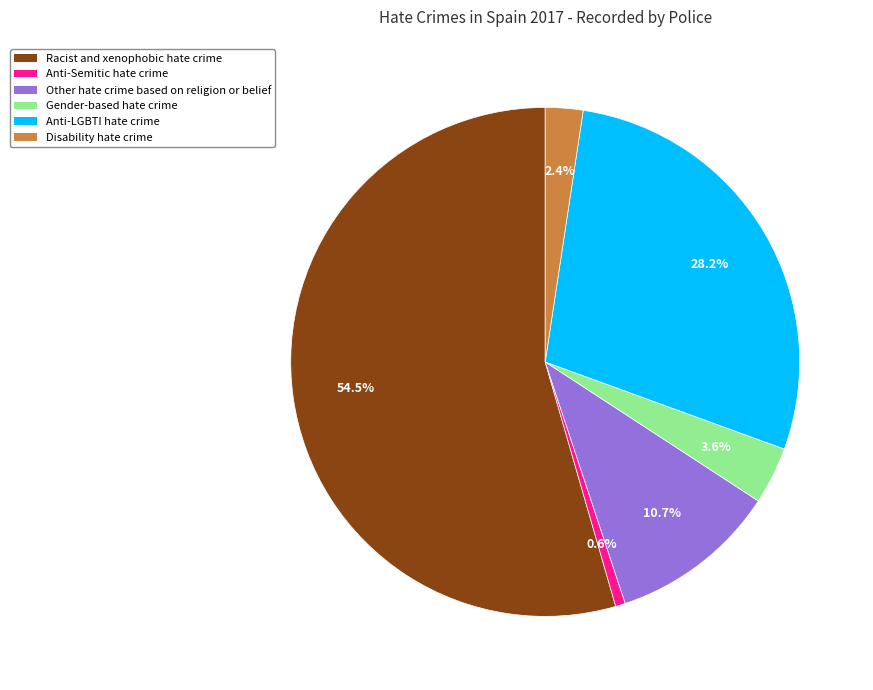

What is the largest slice in the pie chart?

Racist and xenophobic hate crime